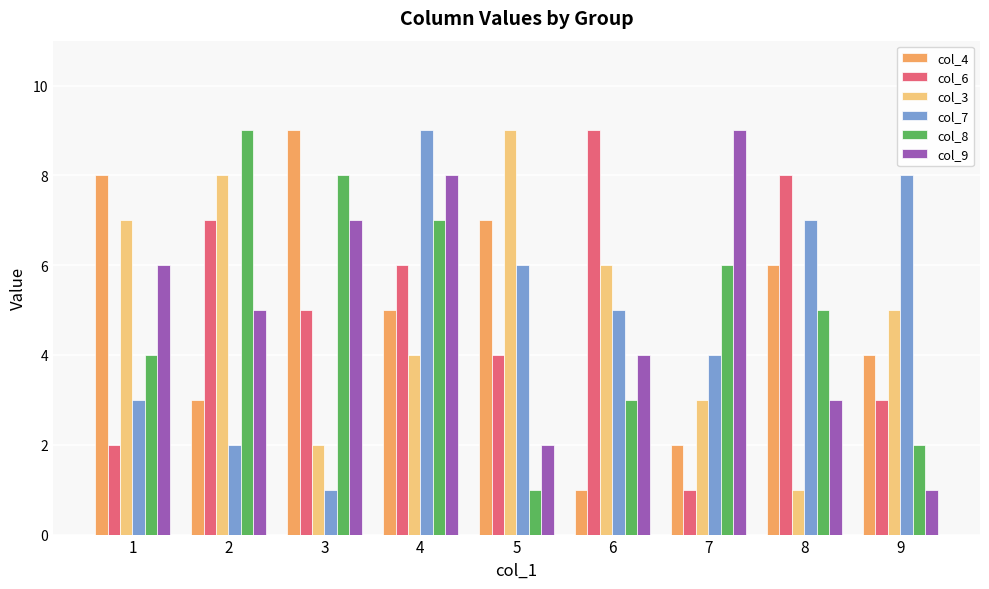

Reading left to right, list all the values displayed in this chart.

col_4: 8	3	9	5	7	1	2	6	4
col_6: 2	7	5	6	4	9	1	8	3
col_3: 7	8	2	4	9	6	3	1	5
col_7: 3	2	1	9	6	5	4	7	8
col_8: 4	9	8	7	1	3	6	5	2
col_9: 6	5	7	8	2	4	9	3	1